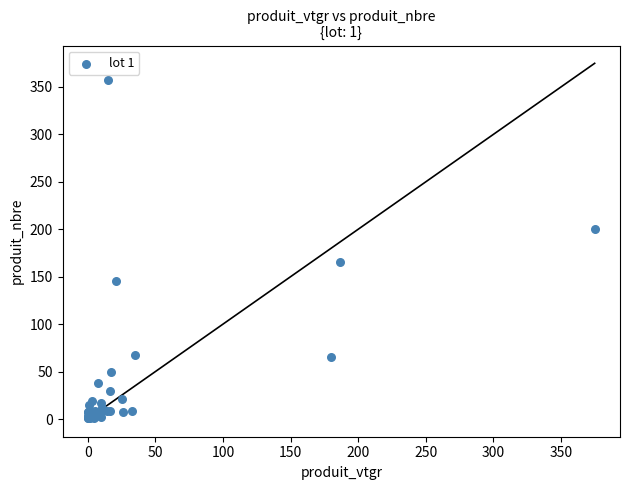

What Y value in the scatter plot is closest to 179?

165